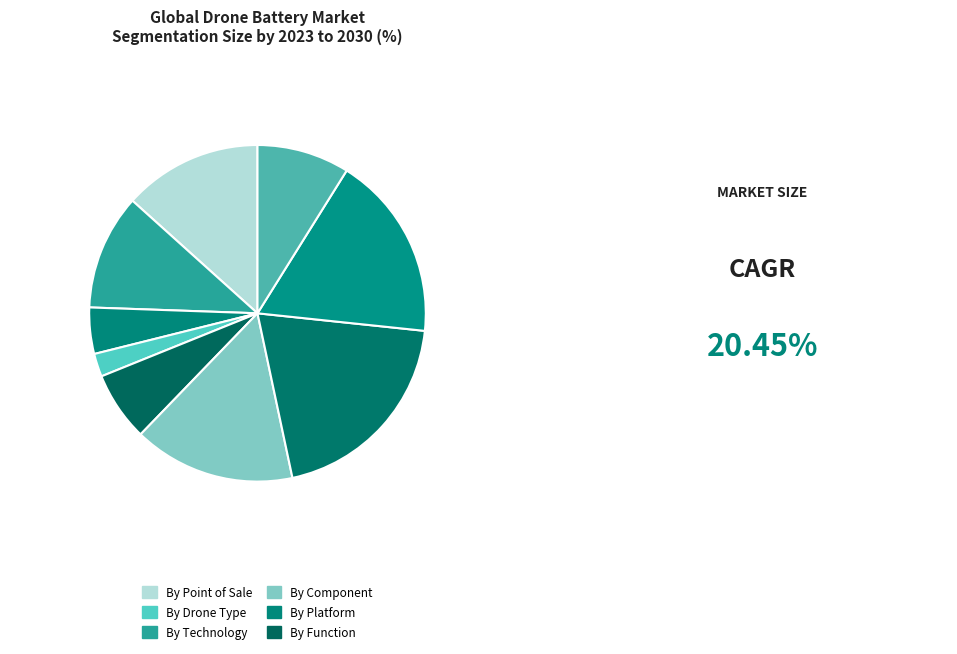

How many segments does this pie chart have?

9